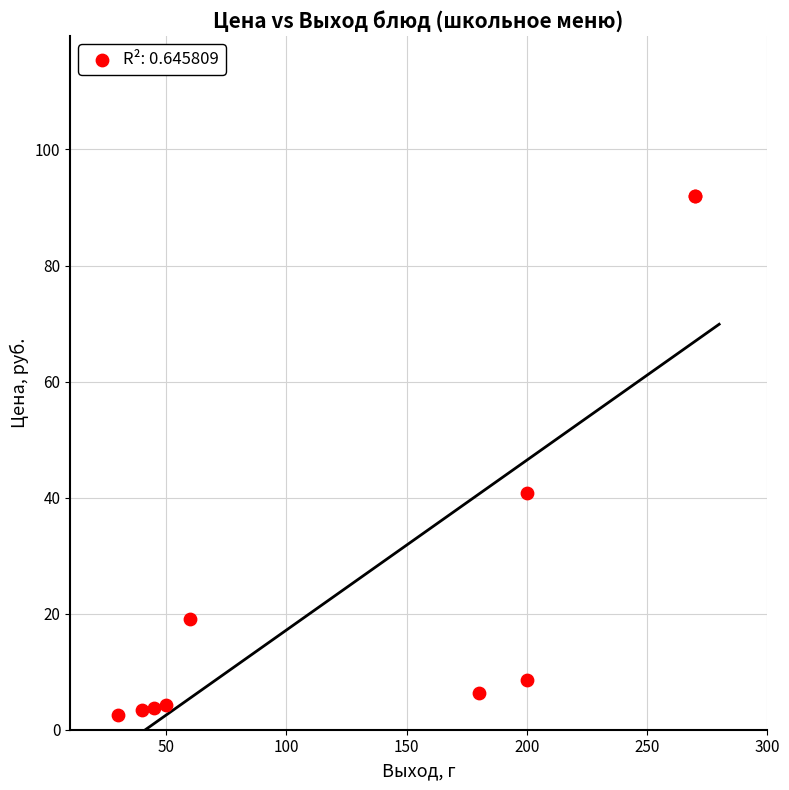

What Y value in the scatter plot is closest to 47?

40.8